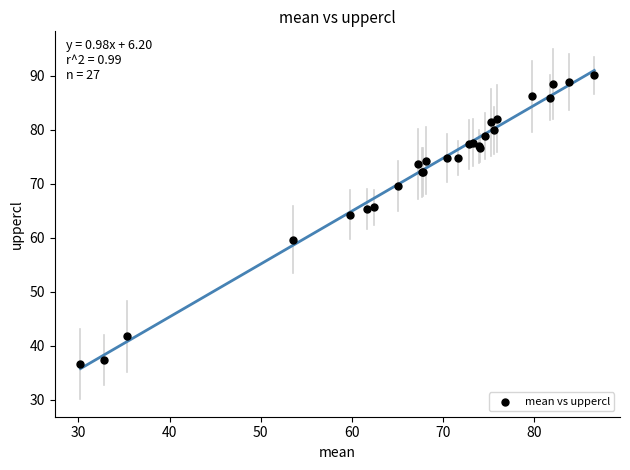

What Y value in the scatter plot is closest to 63?

64.3